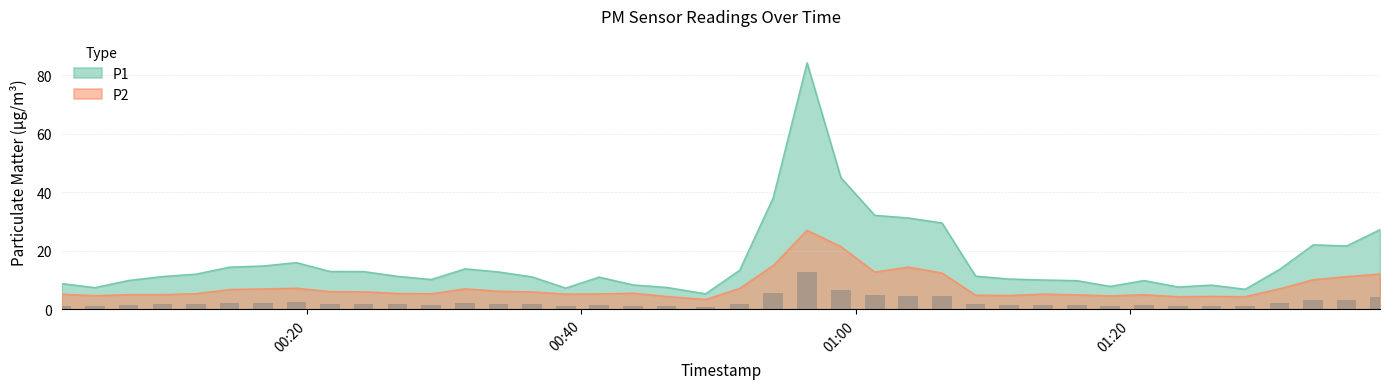

Which series has the largest total across all categories?

P1